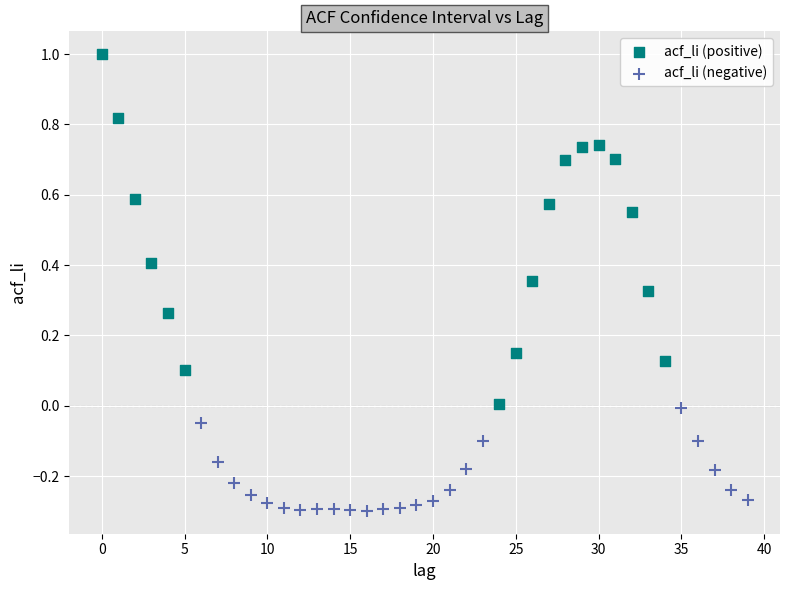

Which series has the largest Y range (max minus min)?

acf_li (positive)